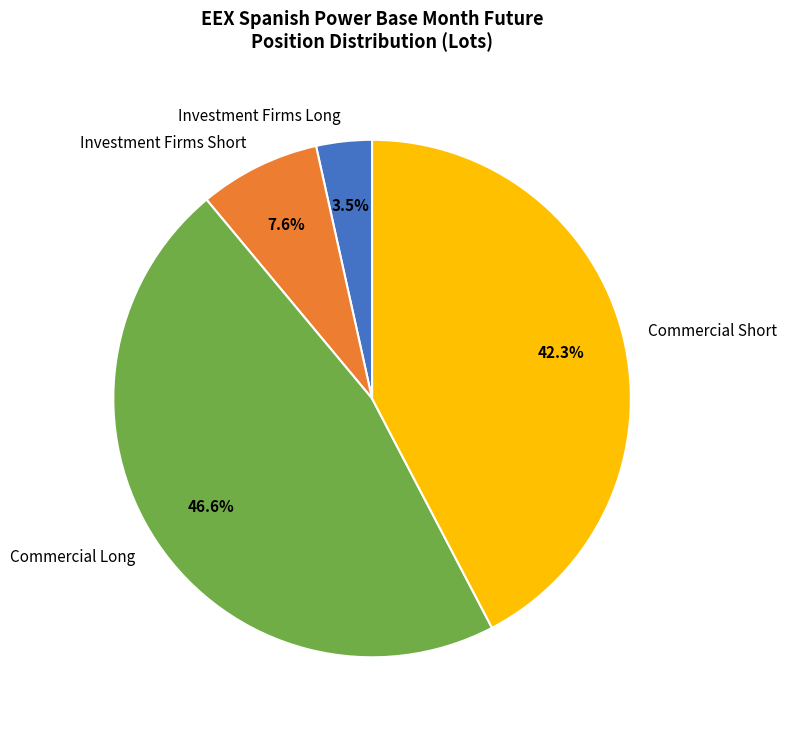

Which category has the smallest portion of the pie?

Investment Firms Long